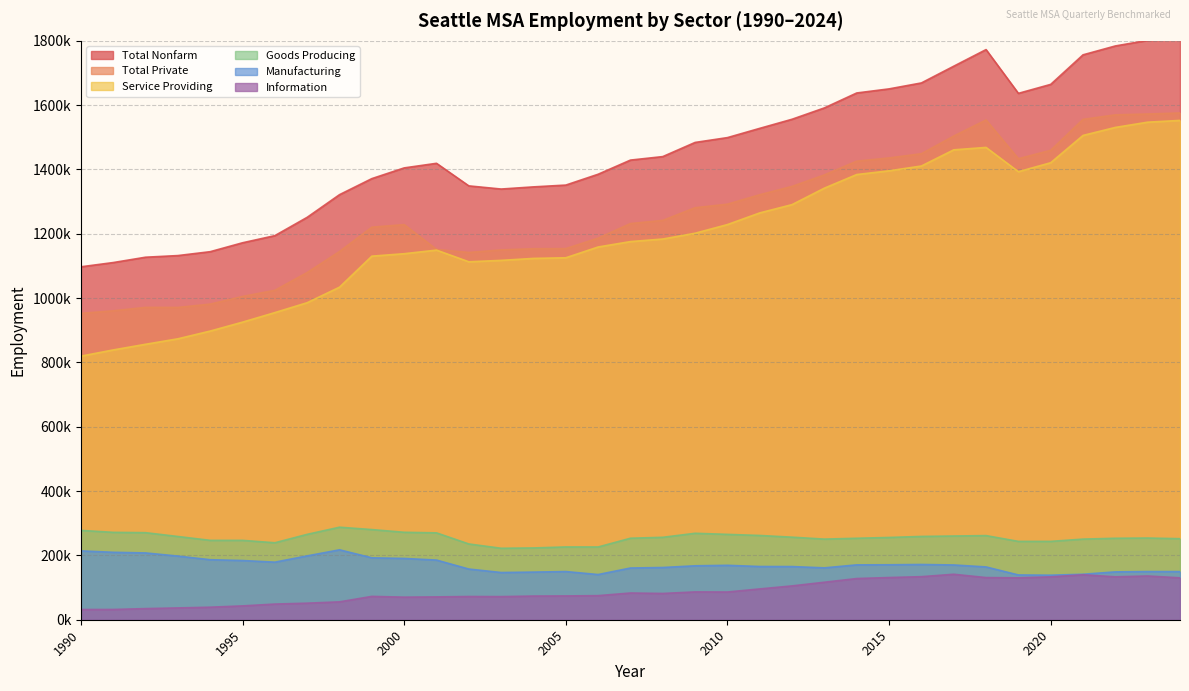

What is the approximate value of Manufacturing at 1995-07?

183300